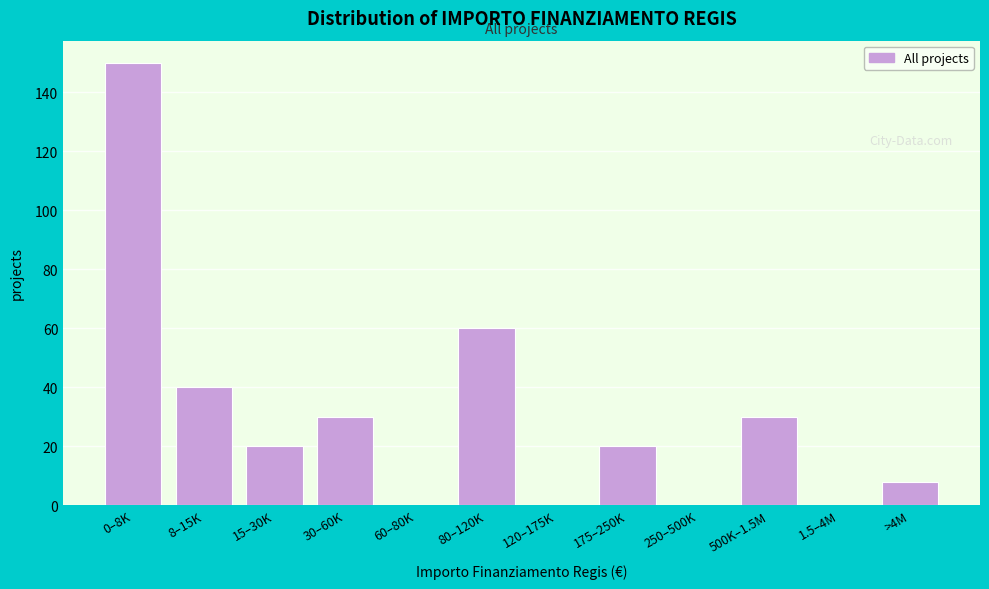

Reading left to right, transcribe all the data shown in this chart.

0–8K=150	8–15K=40	15–30K=20	30–60K=30	60–80K=0	80–120K=60	120–175K=0	175–250K=20	250–500K=0	500K–1.5M=30	1.5–4M=0	>4M=8